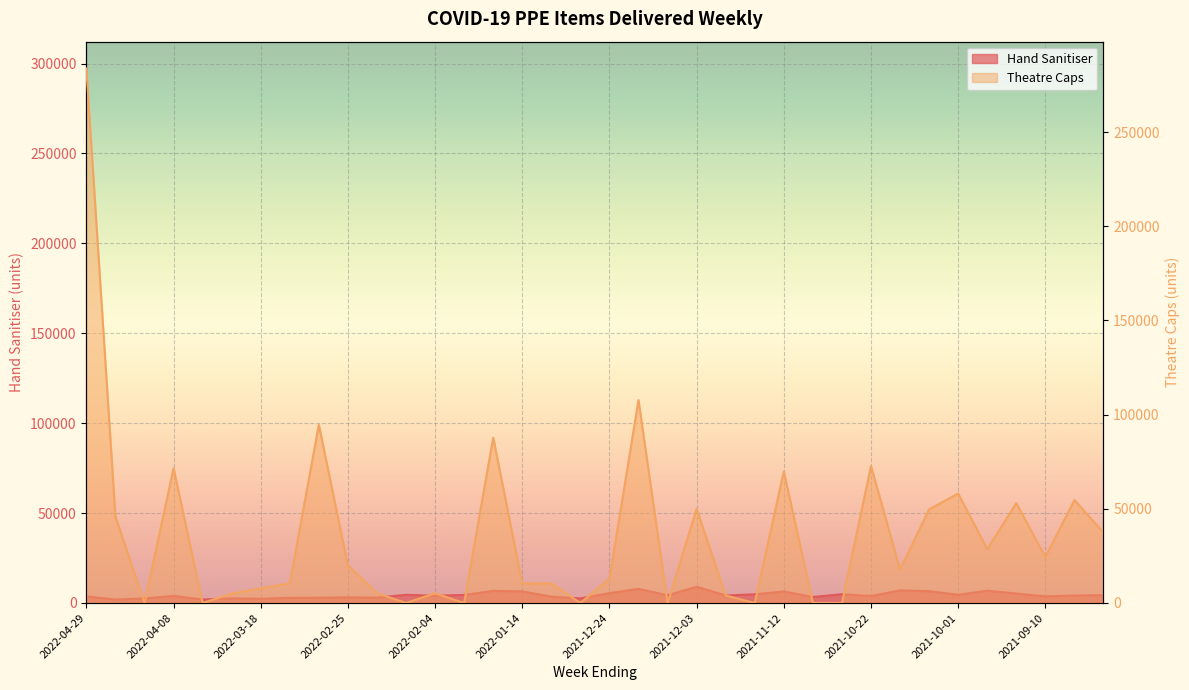

How many interior local peaks does the Theatre Caps series have?

11